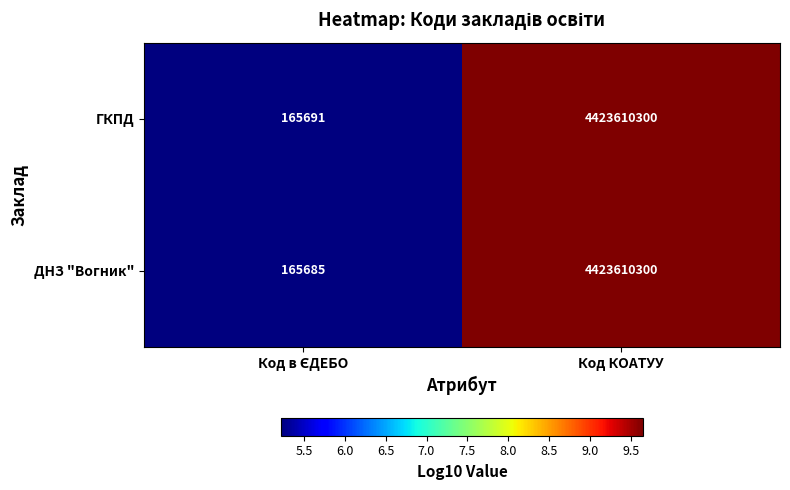

What is the total value across all series at Код КОАТУУ?

8847220600